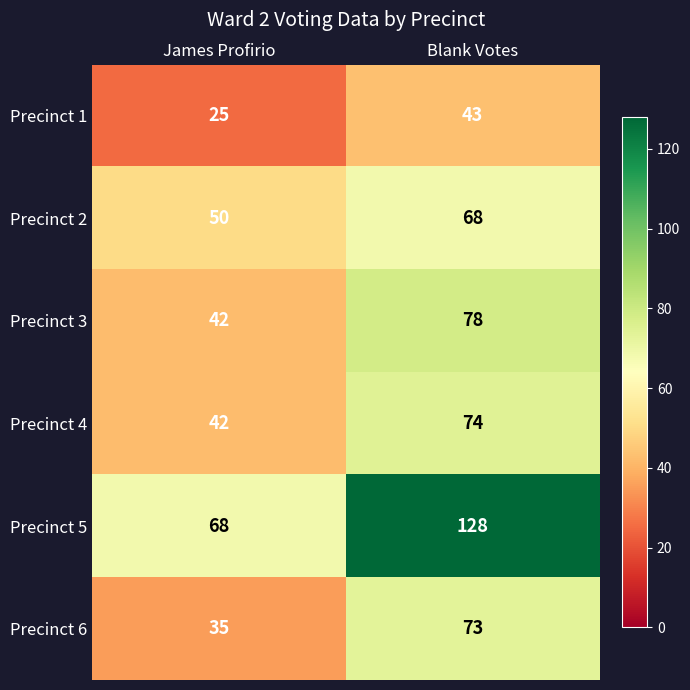

At which label does Precinct 6 reach its peak?

Blank Votes